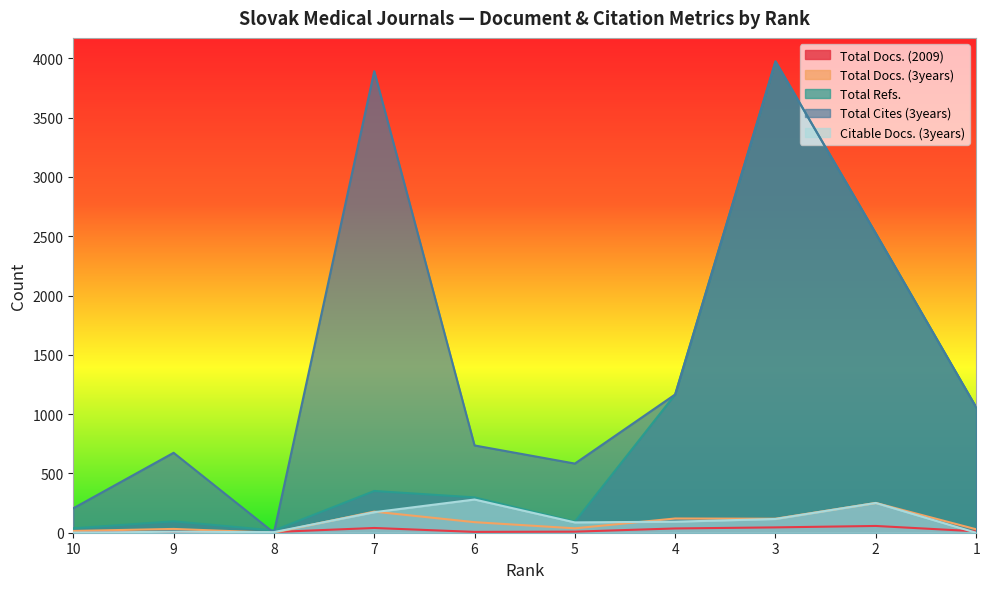

Where do Citable Docs. (3years) and Total Docs. (2009) first cross each other?

10 and 9